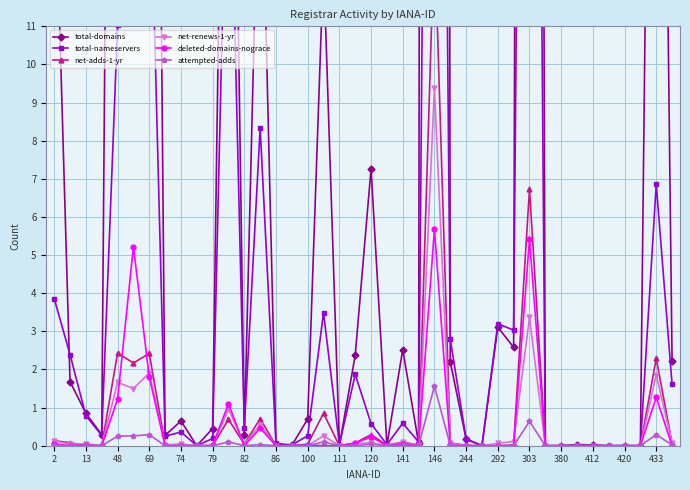

Is it true that deleted-domains-nograce equals 3.9 at 244?

False